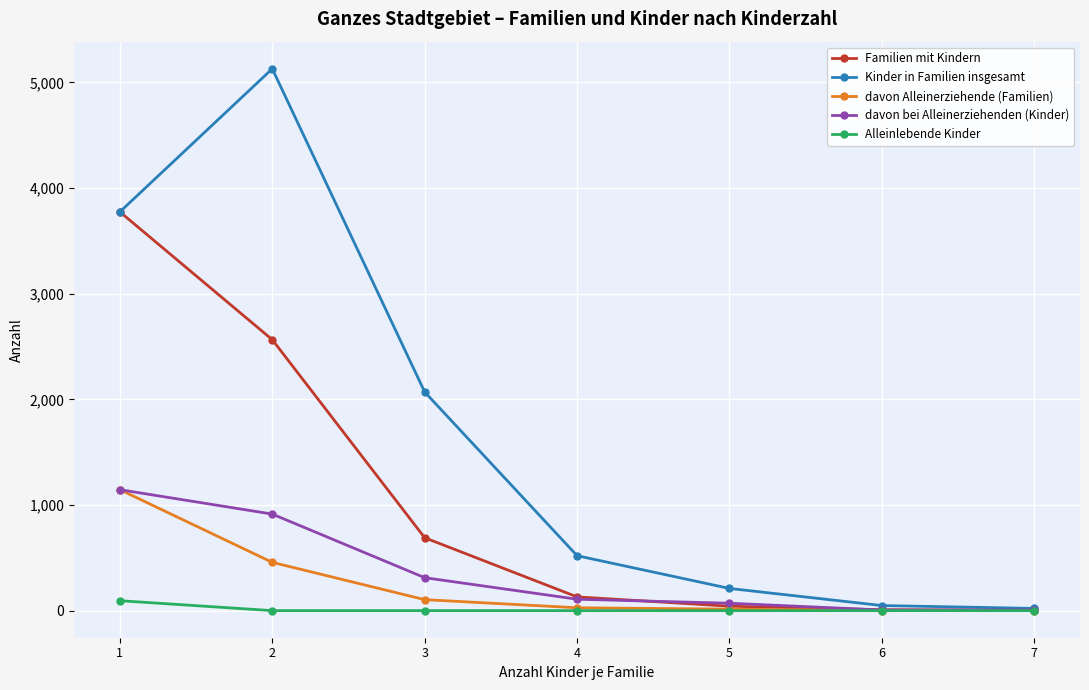

What is the sum of all davon bei Alleinerziehenden (Kinder) values?

2562